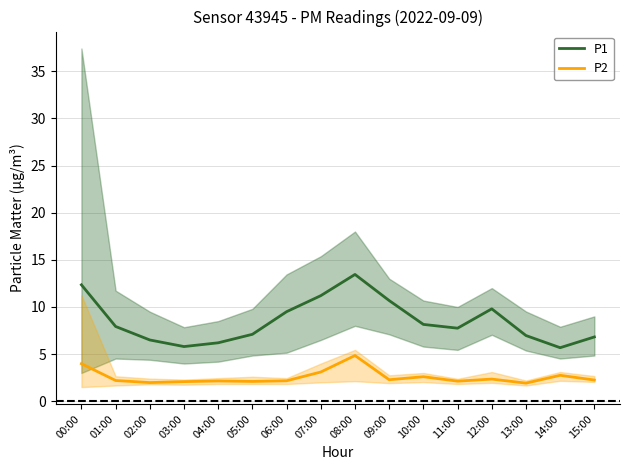

True or false: P2 and P1 intersect in this chart.

False